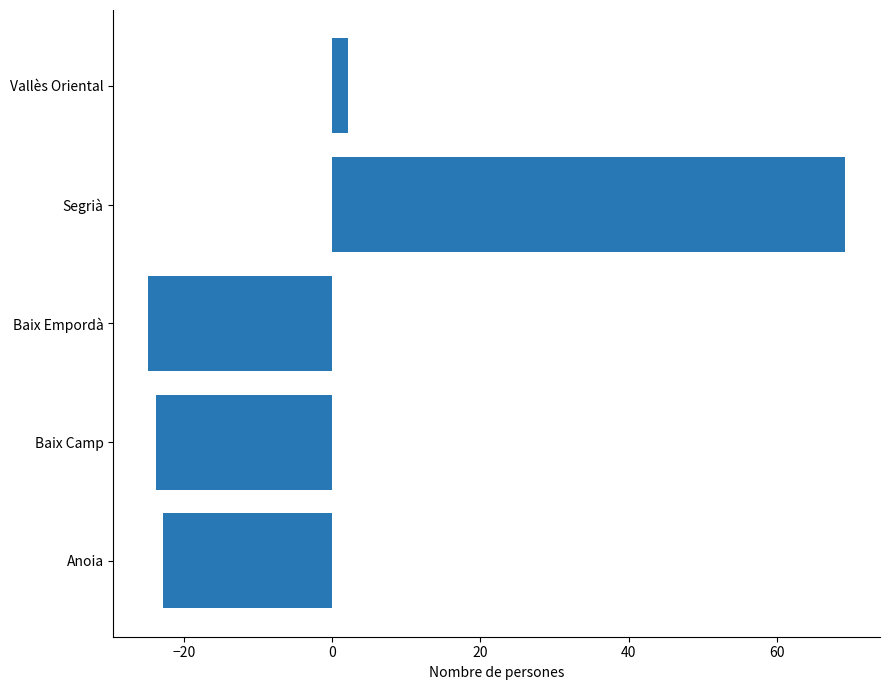

True or false: the data shows 2.2 at Vallès Oriental.

True